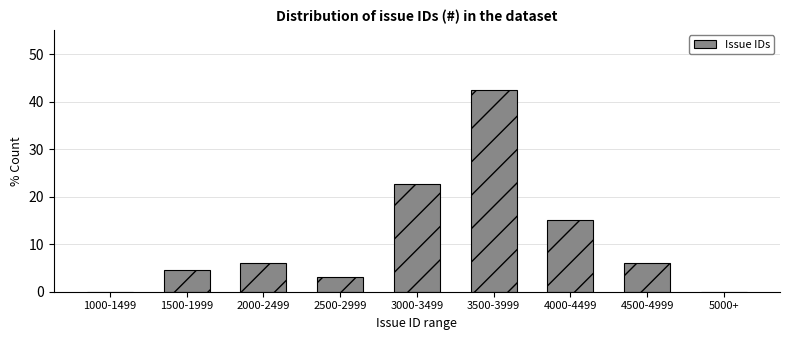

Reading left to right, transcribe all the data shown in this chart.

1000-1499=0.0	1500-1999=4.5	2000-2499=6.1	2500-2999=3.0	3000-3499=22.7	3500-3999=42.4	4000-4499=15.2	4500-4999=6.1	5000+=0.0